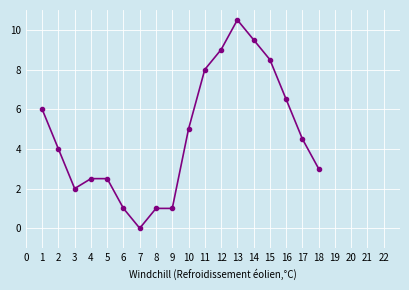

Approximately how many times larger is the value at 11 compared to 1?

1.3